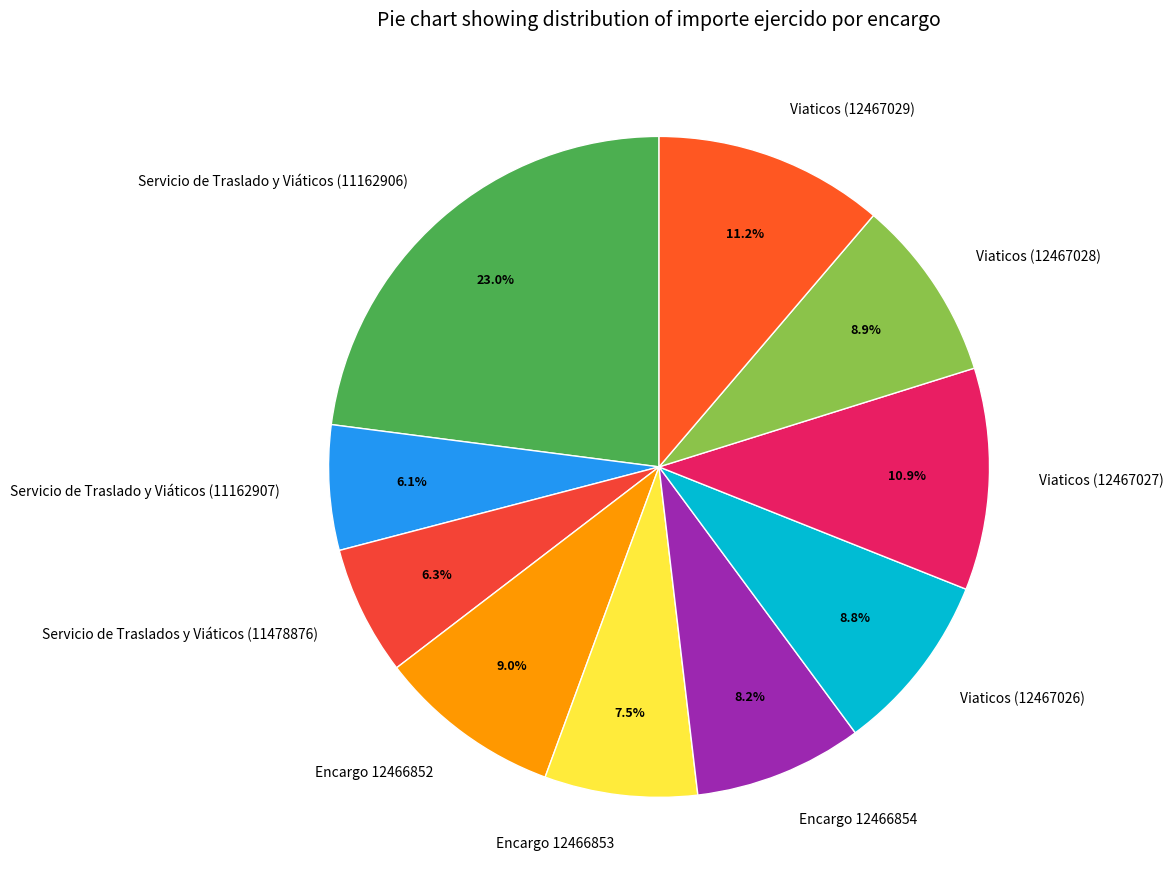

Is Viaticos (12467028) the majority of the pie?

No